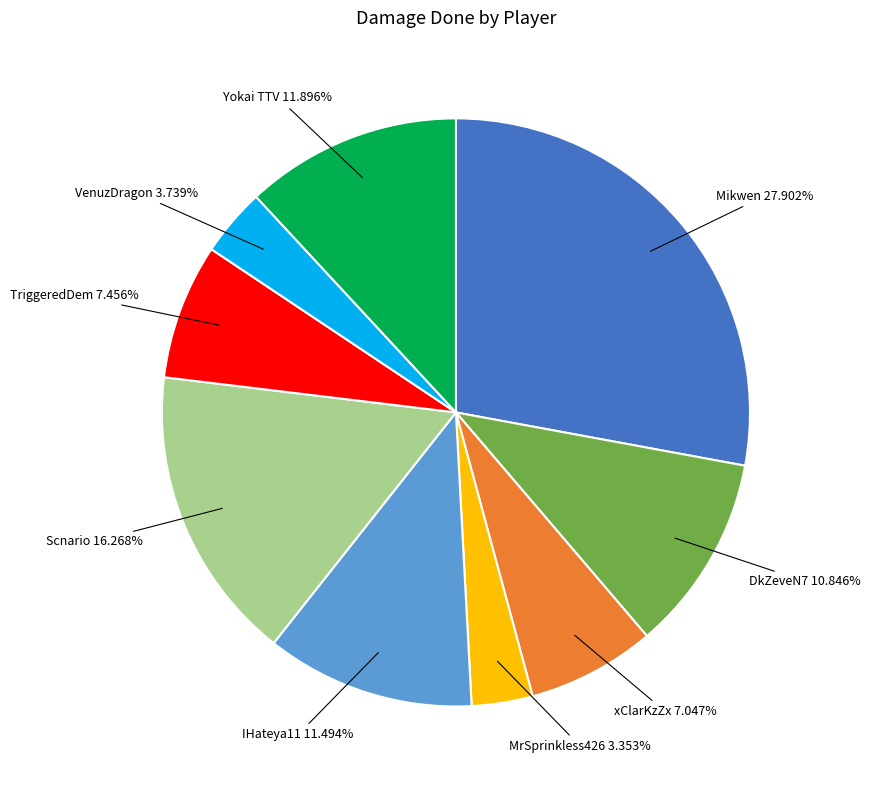

To the nearest percent, what is the average slice percentage?

11%